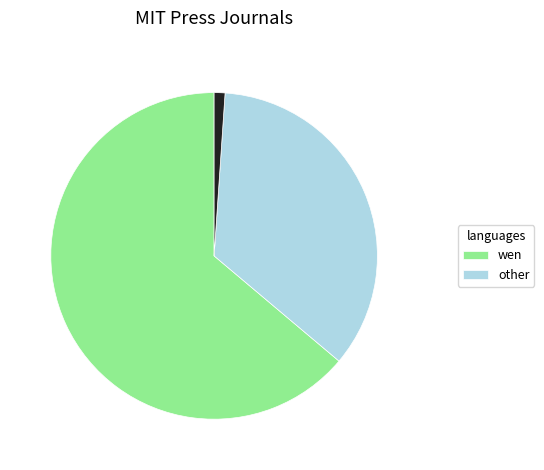

Is there any slice that represents more than half of the pie?

Yes